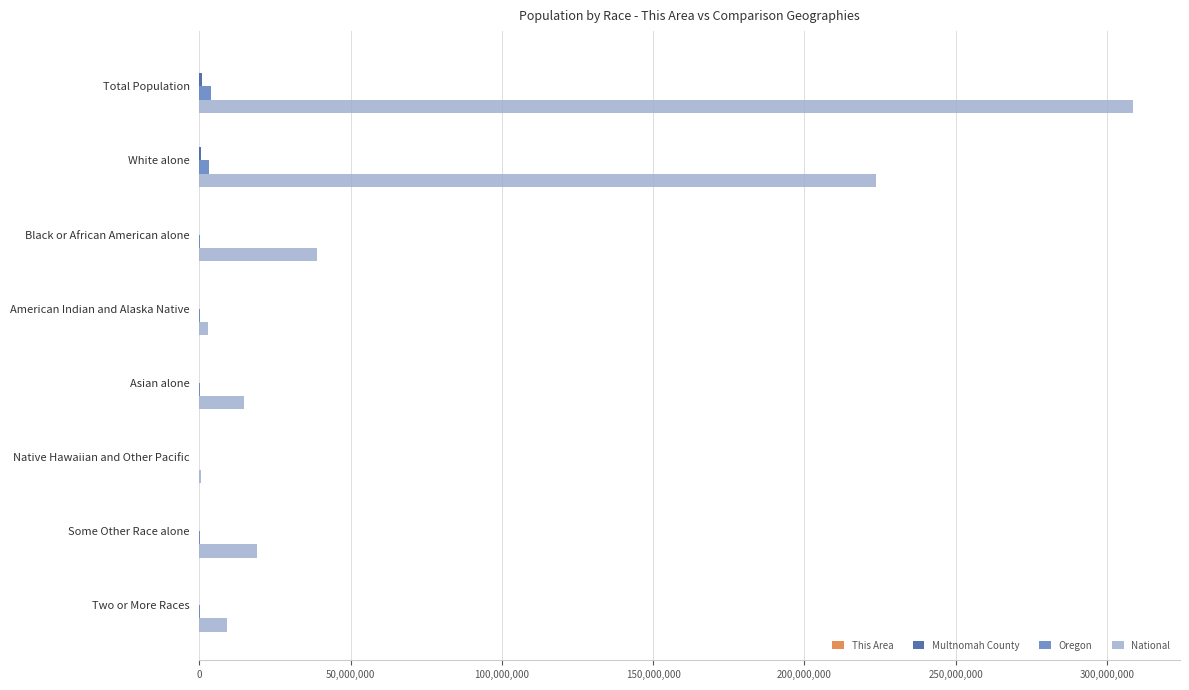

What is the sum of all National values?

617491076